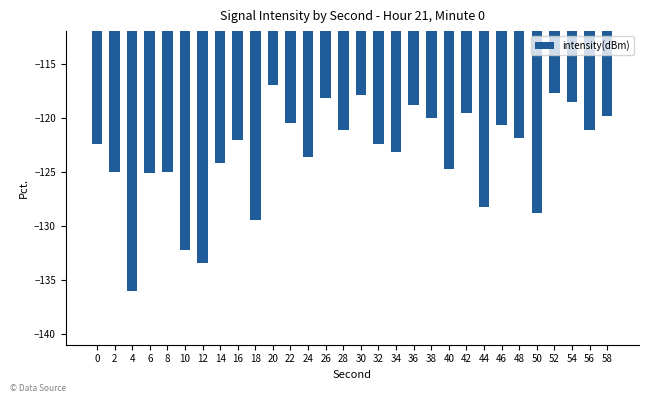

Count the number of values greater than -122.

14